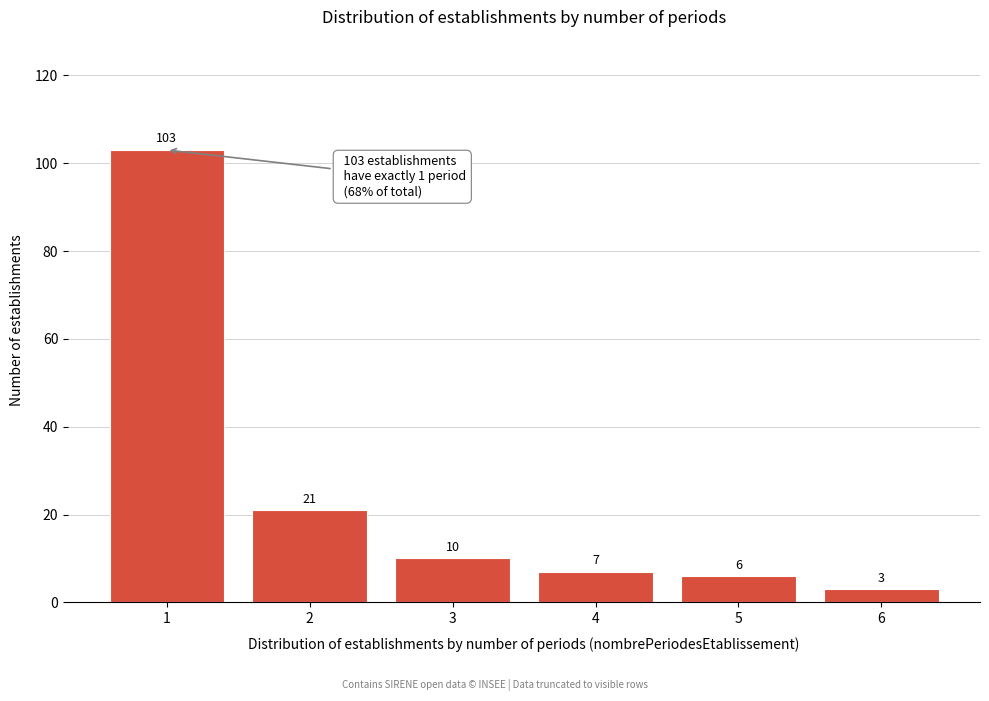

Reading left to right, list all the values displayed in this chart.

1=103	2=21	3=10	4=7	5=6	6=3